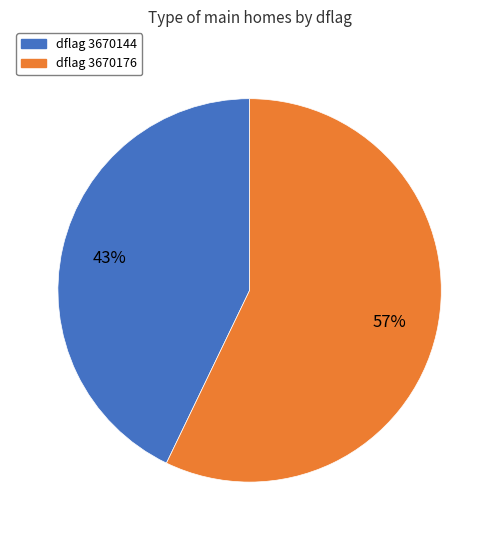

How many slices are in this pie chart?

2